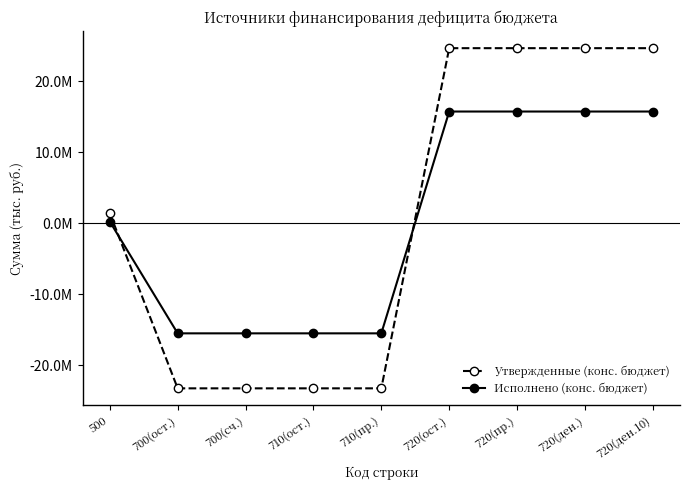

Is this an area chart (filled region under the line)?

No